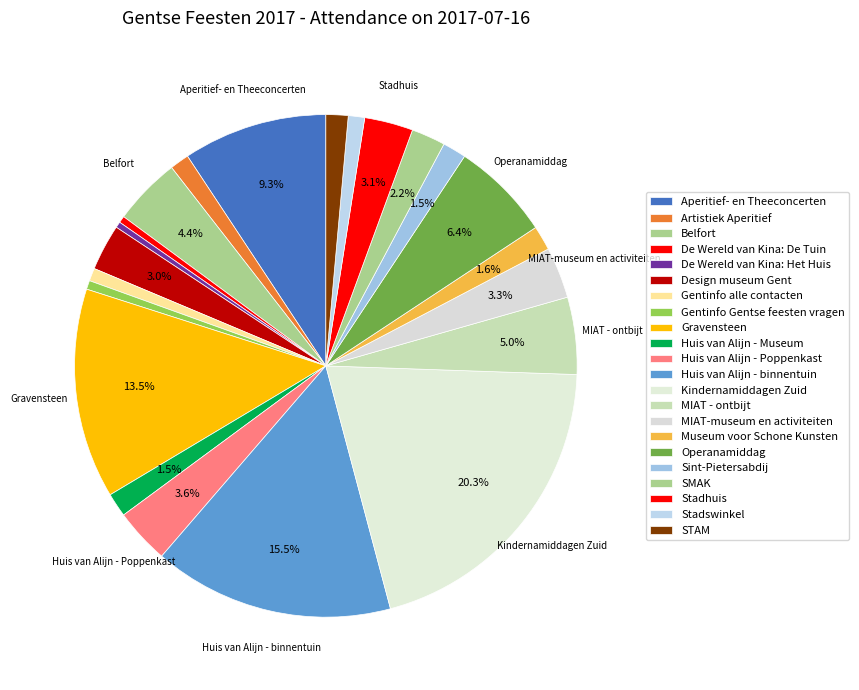

Which has a higher value, Belfort or Stadhuis?

Belfort